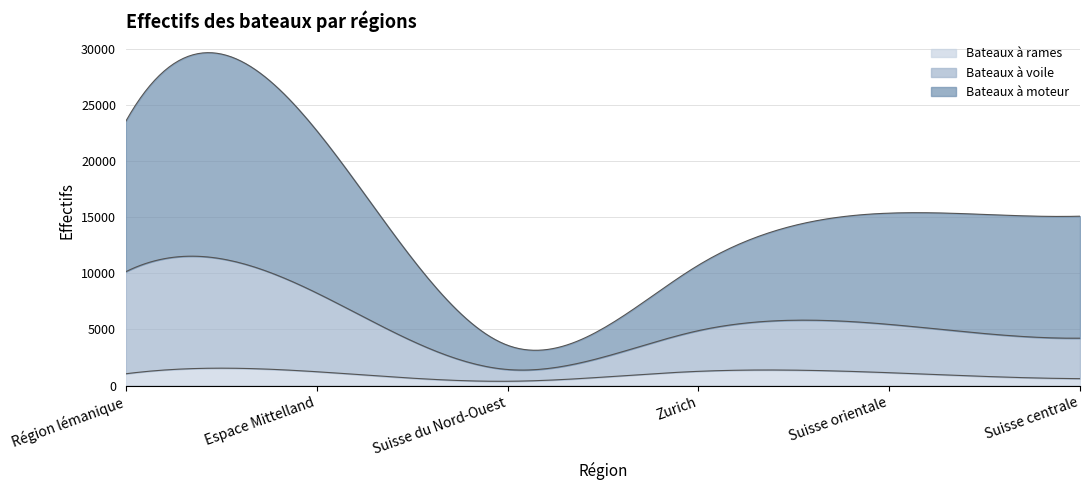

What is the maximum value for Bateaux à rames?

1555.7